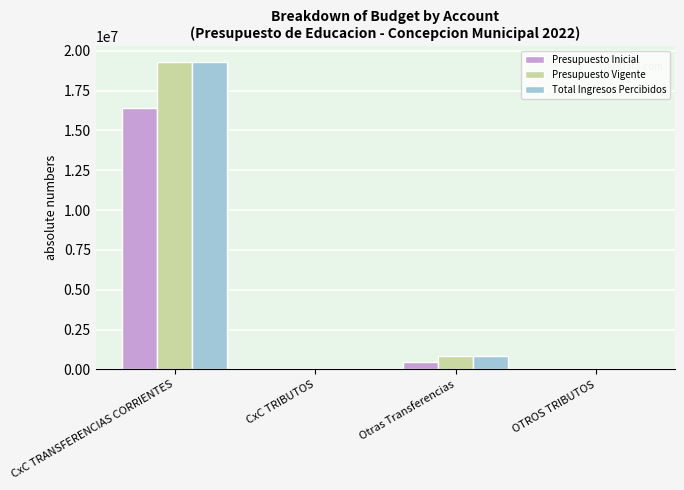

What is the average value of the Presupuesto Inicial series?

4203125.0